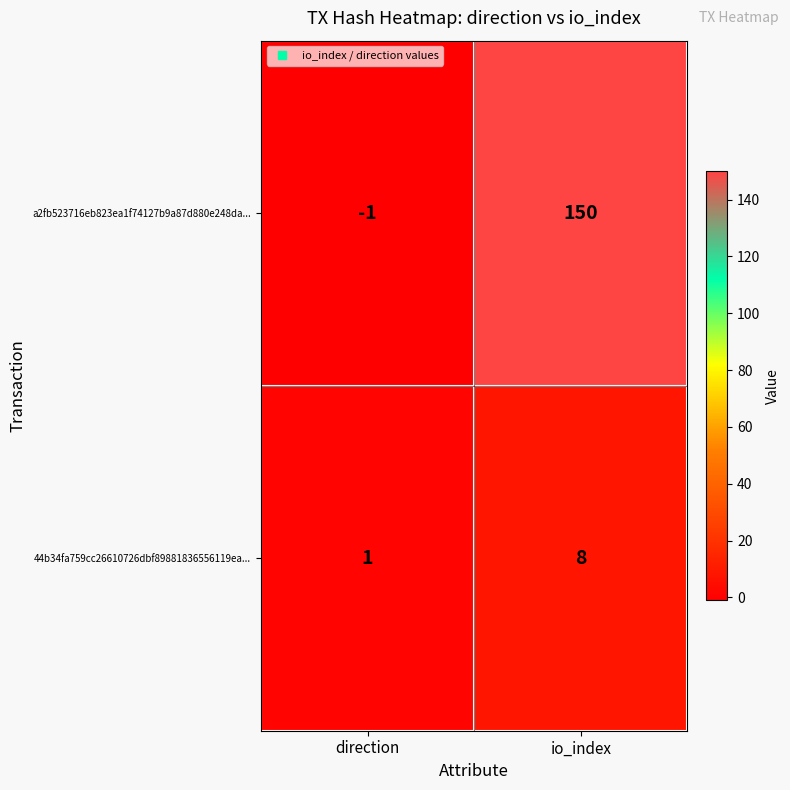

What is the spread (max minus min) of values at io_index?

142